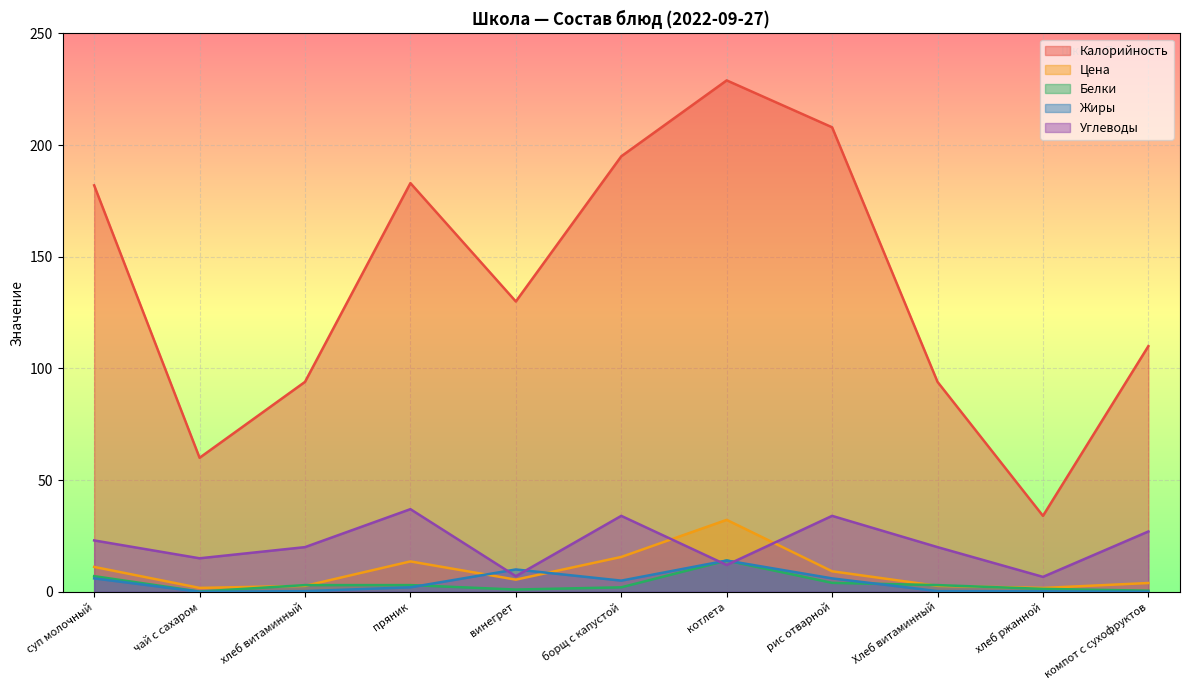

Which series has the widest spread of values?

Калорийность